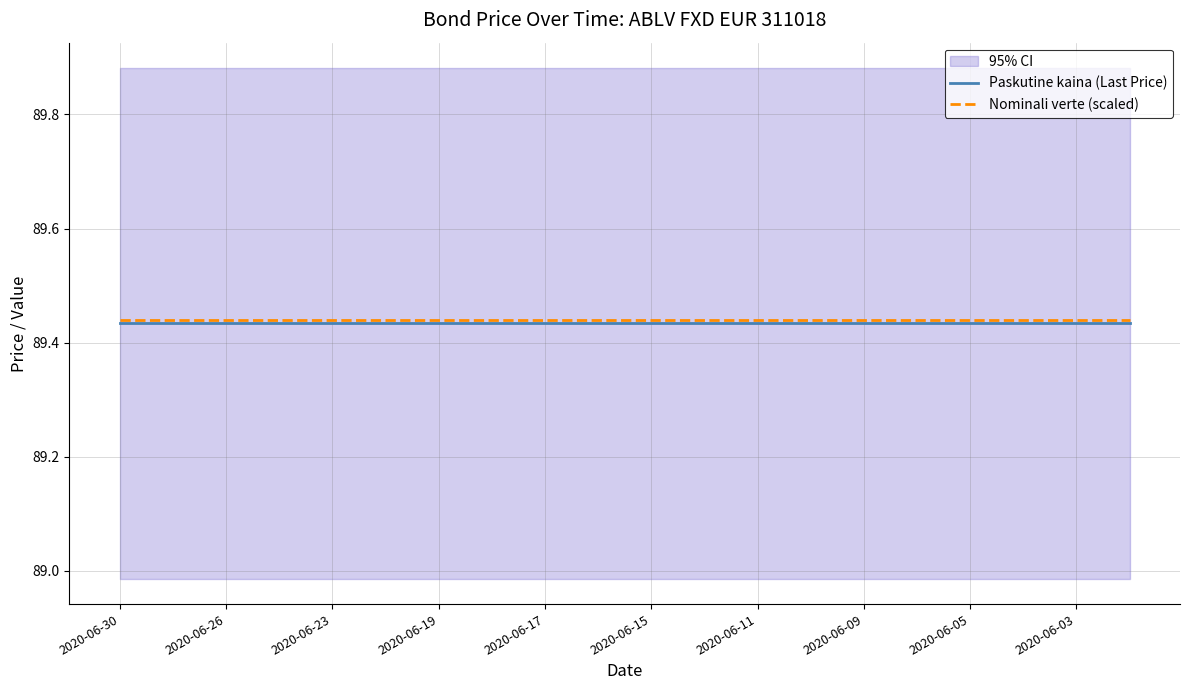

What is the minimum value shown in the chart?

89.4